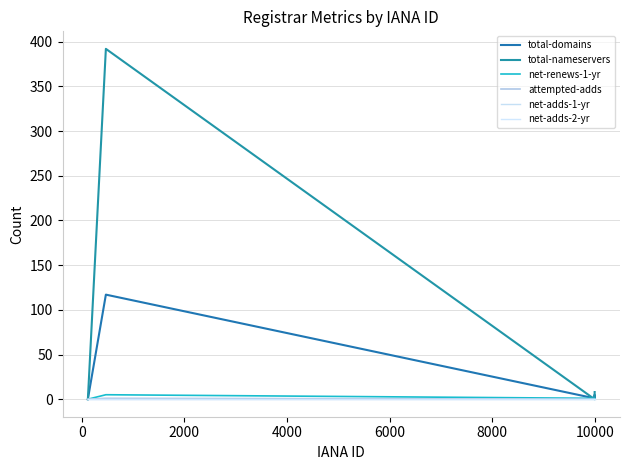

How many lines are shown in the chart?

6